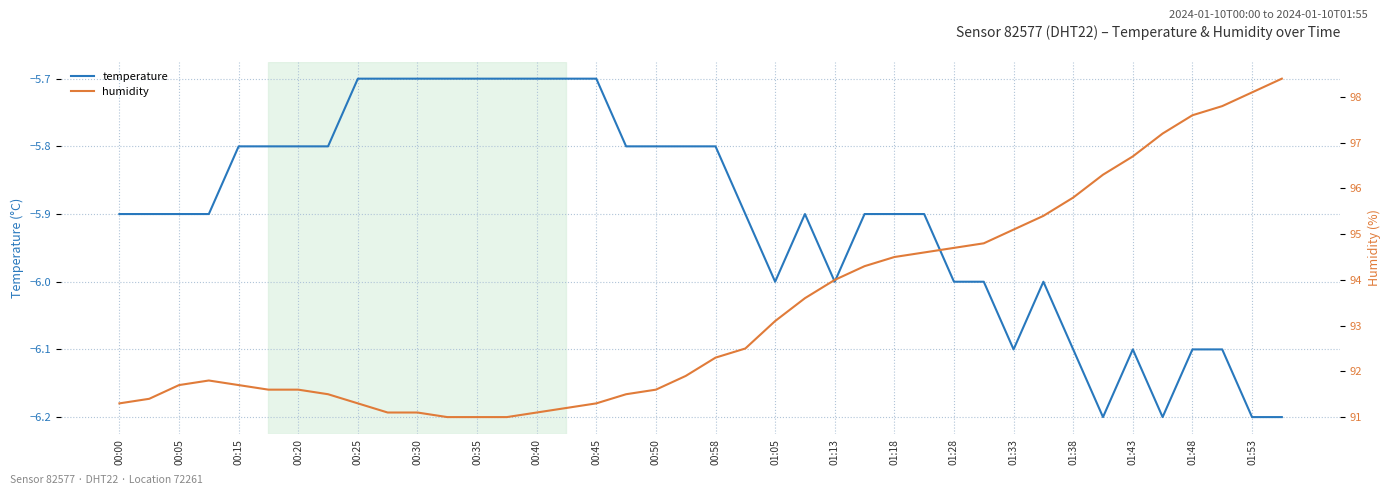

True or false: temperature has a value of -8.2 at 01:43.

False